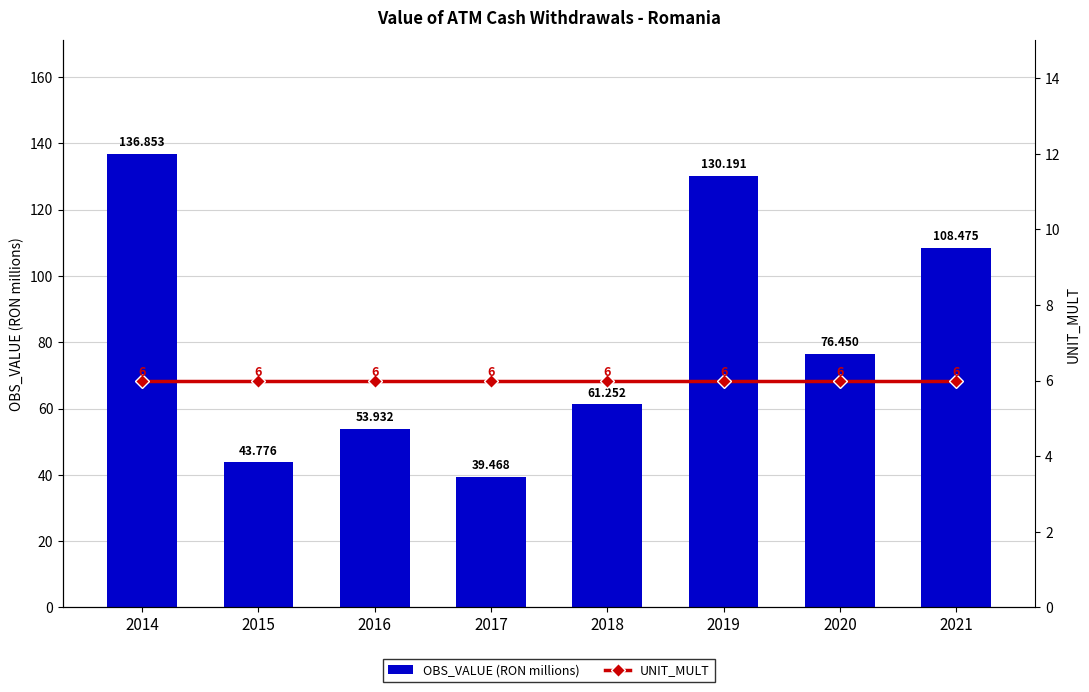

What is the minimum value shown in the chart?

6.0